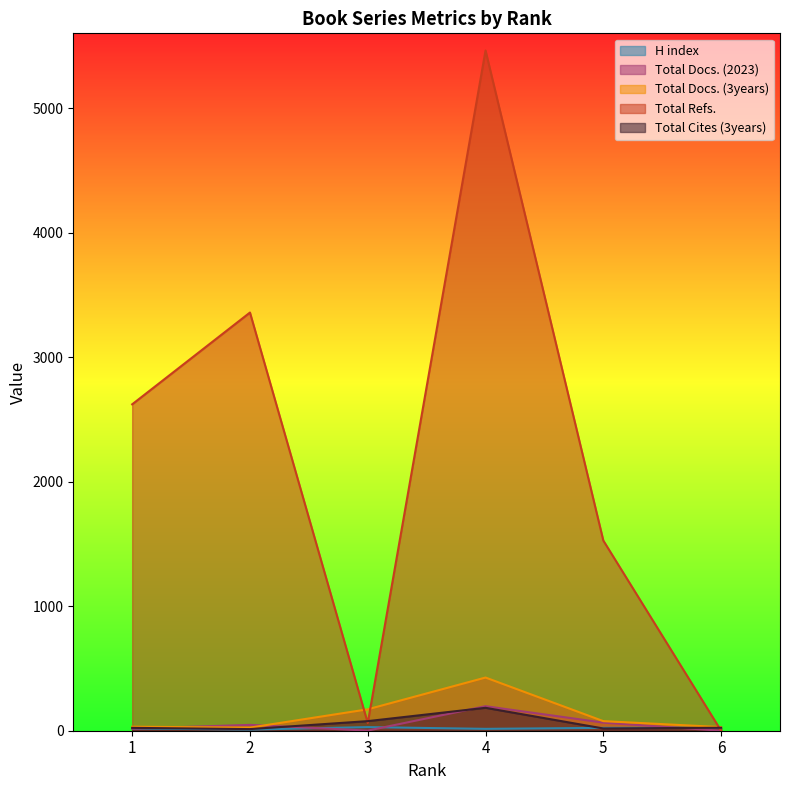

The value of Total Cites (3years) at 2 is 23. True or false?

False